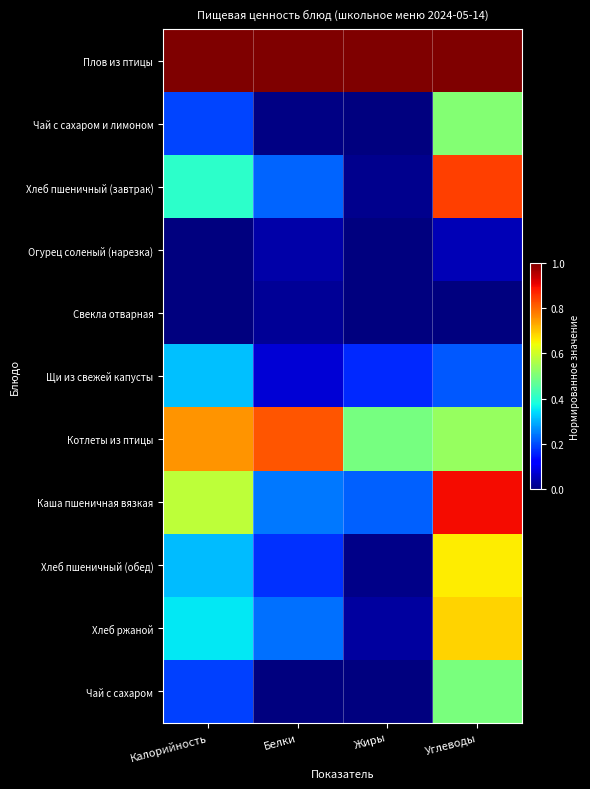

Reading right to left, extract all data points from this chart.

Плов из птицы: Углеводы=1.0	Жиры=1.0	Белки=1.0	Калорийность=1.0
Чай с сахаром и лимоном: Углеводы=0.5	Жиры=0.0	Белки=0.0	Калорийность=0.2
Хлеб пшеничный (завтрак): Углеводы=0.8	Жиры=0.0	Белки=0.2	Калорийность=0.4
Огурец соленый (нарезка): Углеводы=0.0	Жиры=0.0	Белки=0.0	Калорийность=0.0
Свекла отварная: Углеводы=0.0	Жиры=0.0	Белки=0.0	Калорийность=0.0
Щи из свежей капусты: Углеводы=0.2	Жиры=0.2	Белки=0.1	Калорийность=0.3
Котлеты из птицы: Углеводы=0.5	Жиры=0.5	Белки=0.8	Калорийность=0.8
Каша пшеничная вязкая: Углеводы=0.9	Жиры=0.2	Белки=0.2	Калорийность=0.6
Хлеб пшеничный (обед): Углеводы=0.7	Жиры=0.0	Белки=0.2	Калорийность=0.3
Хлеб ржаной: Углеводы=0.7	Жиры=0.0	Белки=0.2	Калорийность=0.4
Чай с сахаром: Углеводы=0.5	Жиры=0.0	Белки=0.0	Калорийность=0.2